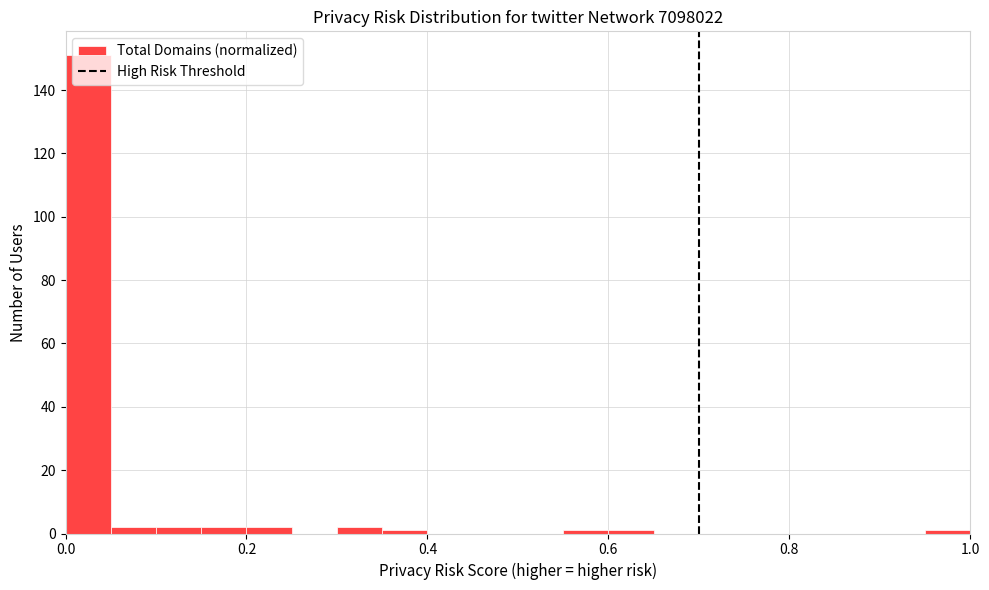

Around what value on the x-axis is the tallest bar? Give the approximate position of its centre, as read against the axis.

0.02